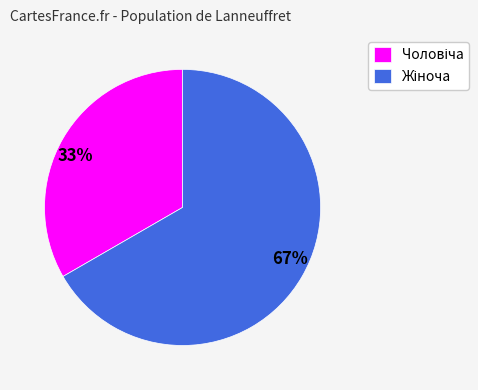

To the nearest percent, what is the average slice percentage?

50%